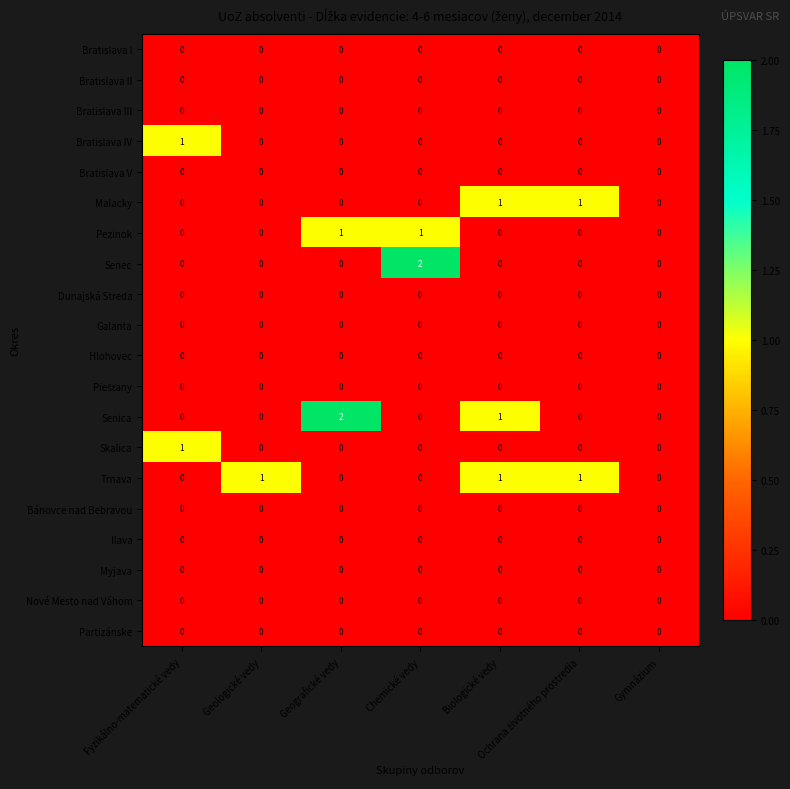

The Bratislava I series shows 0 at Fyzikálno-matematické vedy. True or false?

True